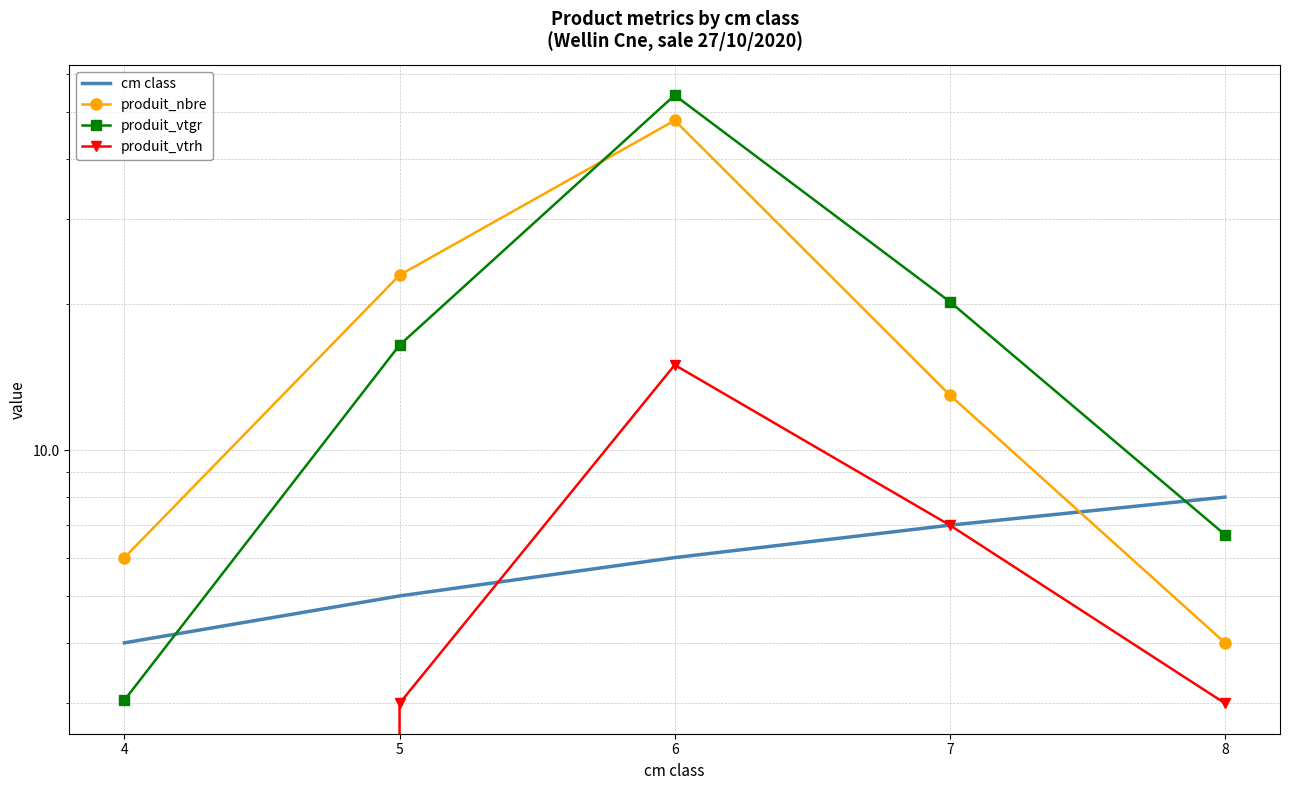

How many categories are shown in the chart?

5